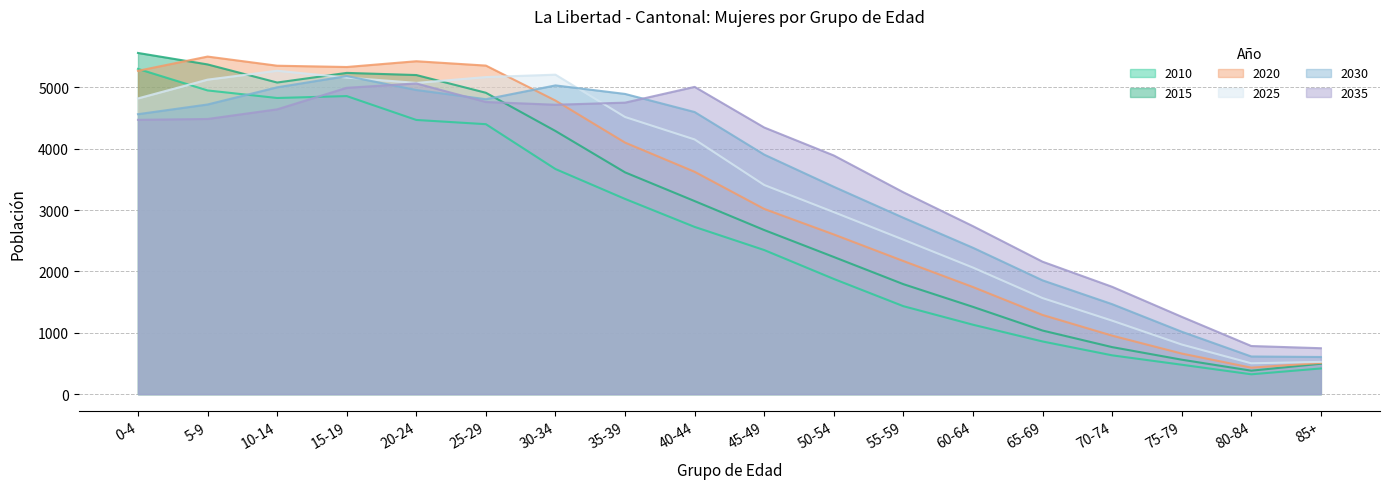

Is it true that 2035 equals 2796 at 20-24?

False